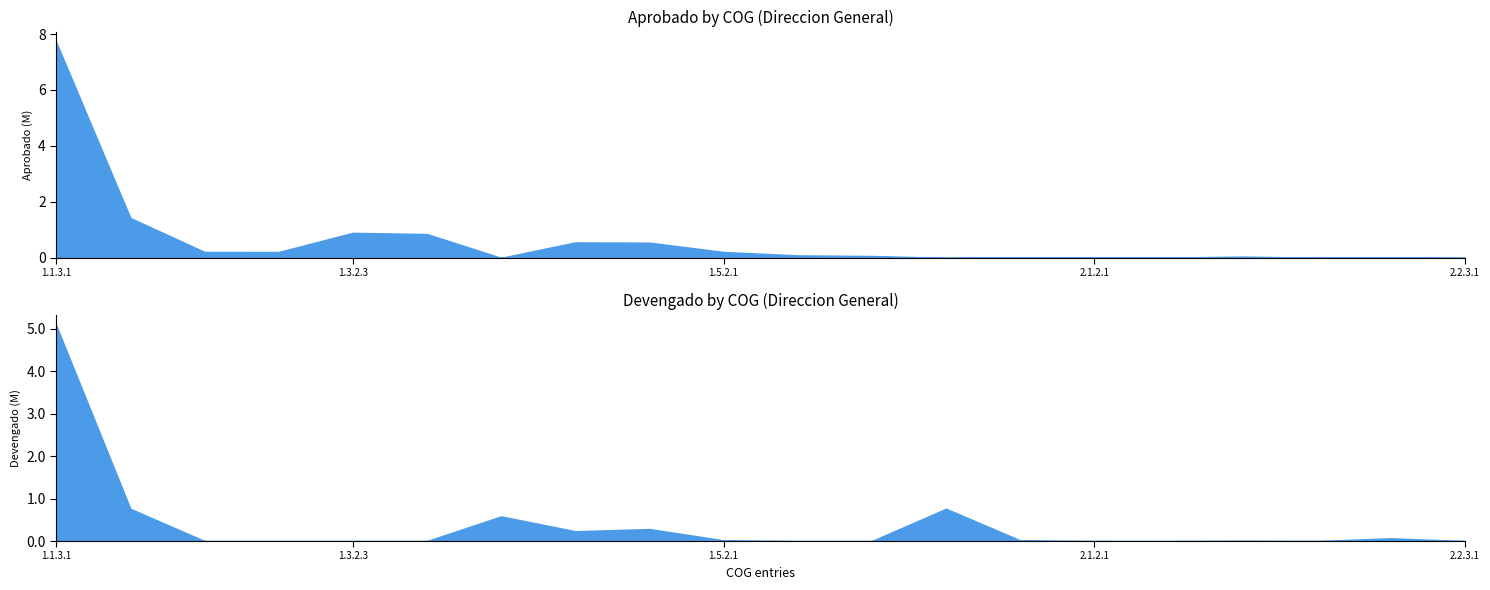

Which series changed the most between 1.3.2.1 and 1.7.1.1?

Devengado